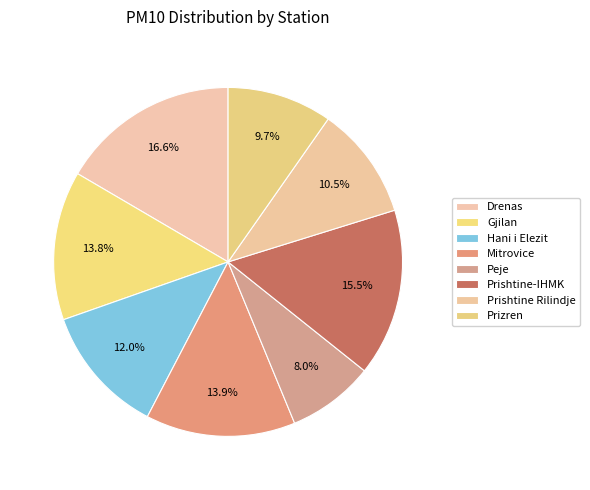

To the nearest percent, what is the difference between the largest and smallest slice percentages?

9%